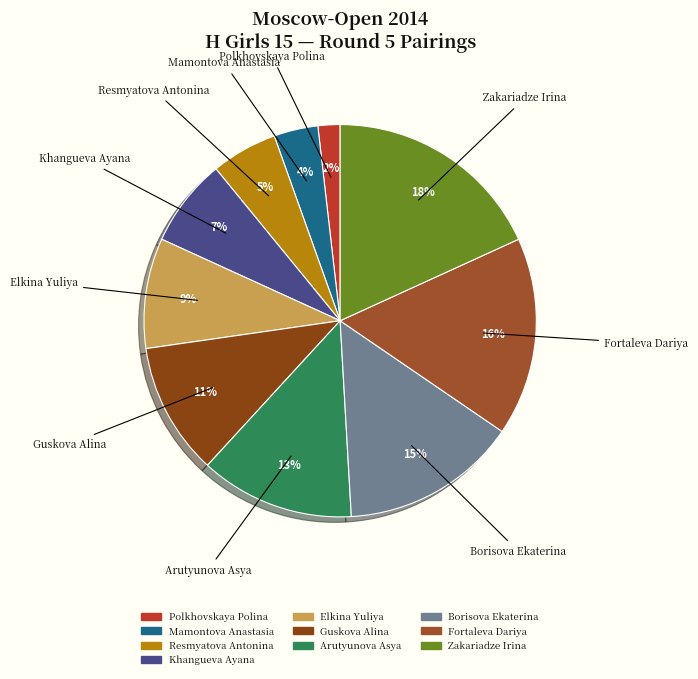

Does Resmyatova Antonina account for over 50% of the chart?

No